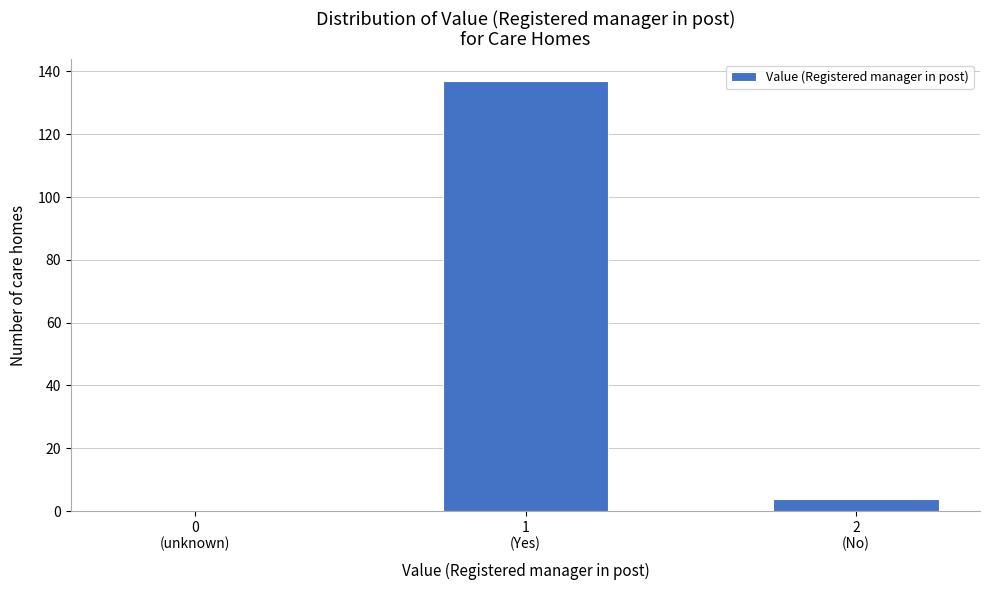

What is the greatest value displayed?

137